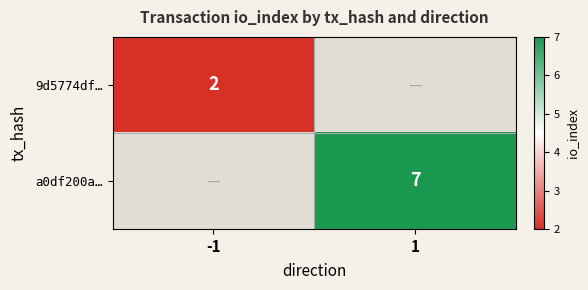

Is the value of a0df200a… at 1 greater than the value of 9d5774df… at -1?

Yes